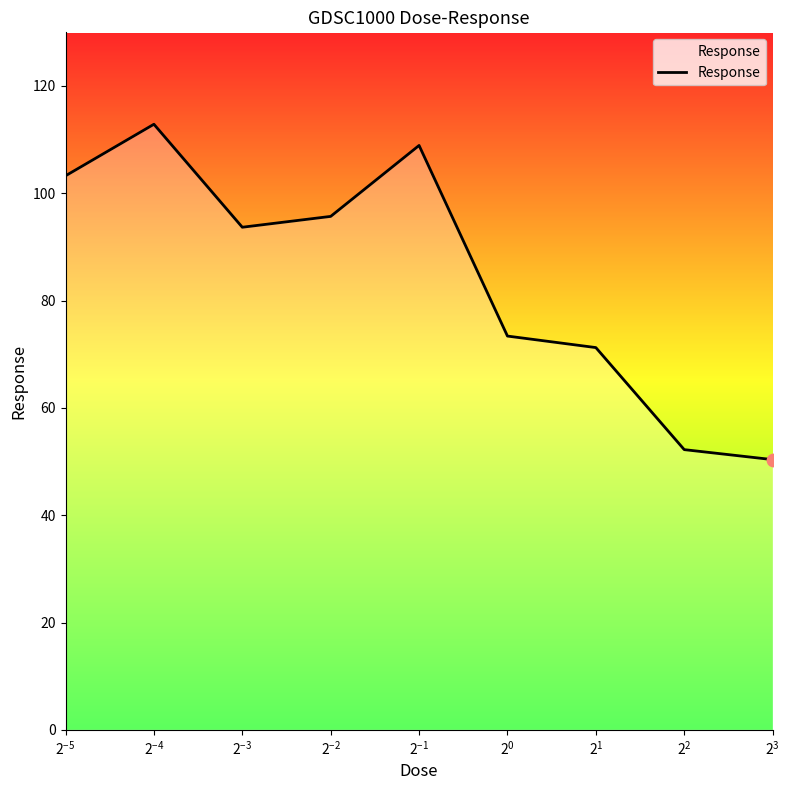

What is the maximum value shown in the chart?

112.9